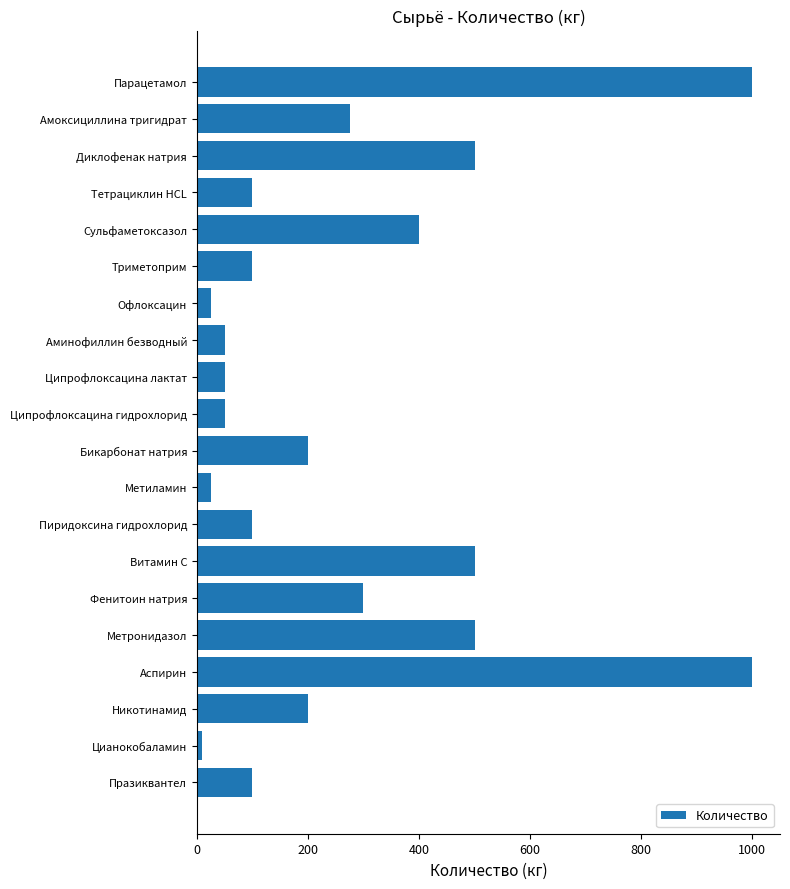

Reading top to bottom, what are all the values shown in this chart?

1000	275	500	100	400	100	25	50	50	50	200	25	100	500	300	500	1000	200	10	100